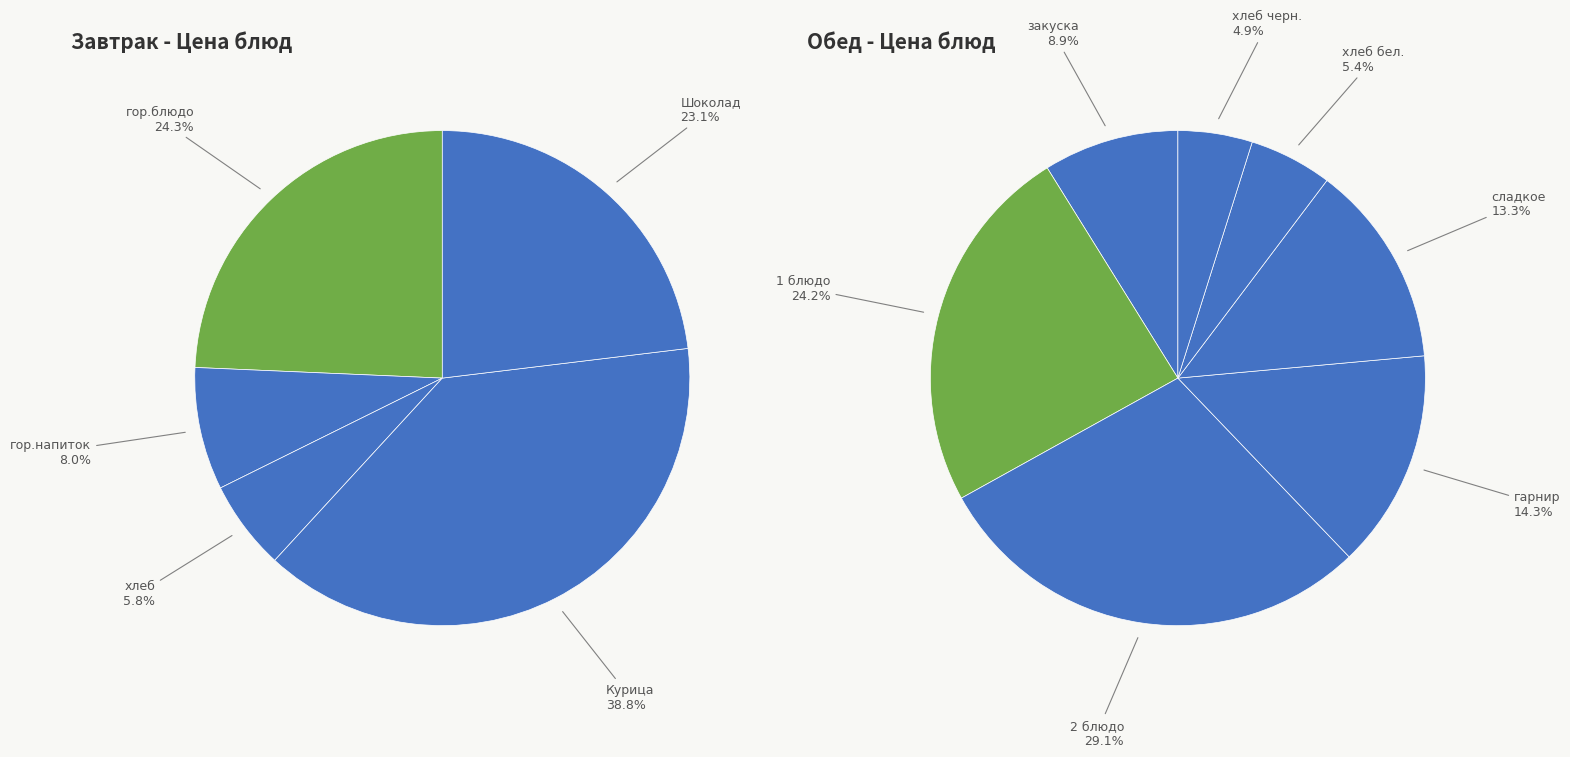

Does Шоколад represent more than half of the total?

No